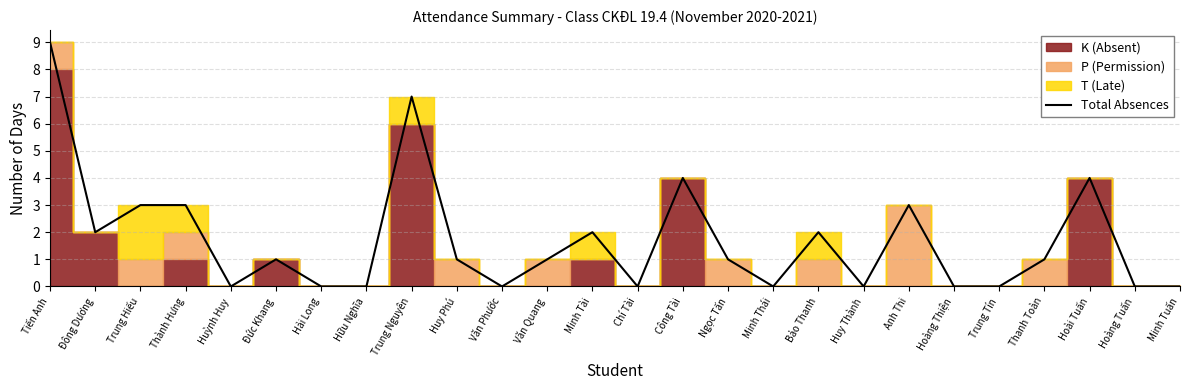

True or false: the data shows 3 at Văn Phước.

False